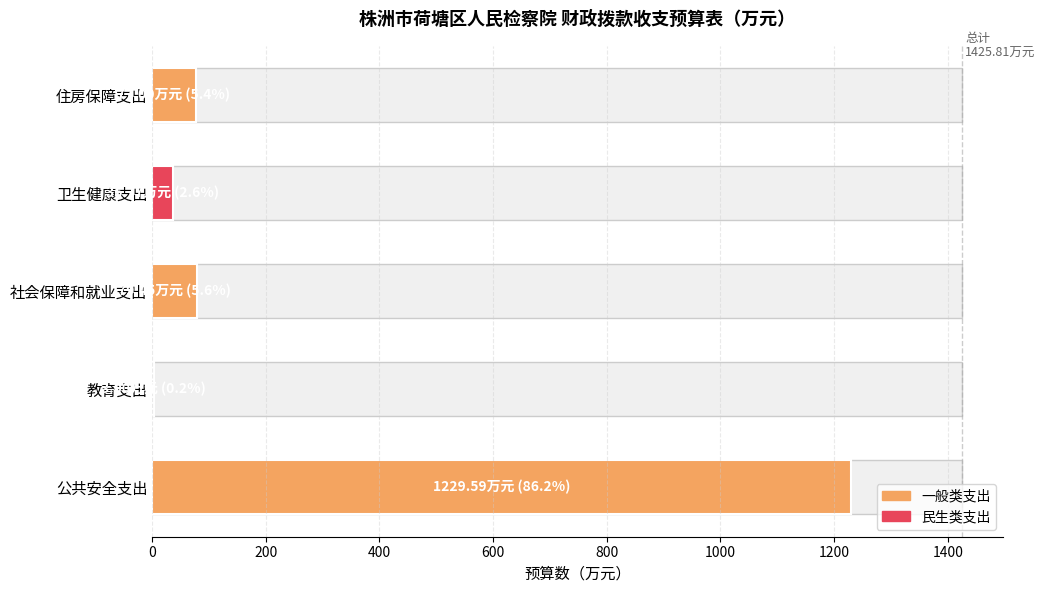

True or false: the data shows 16.7 at 社会保障和就业支出.

False